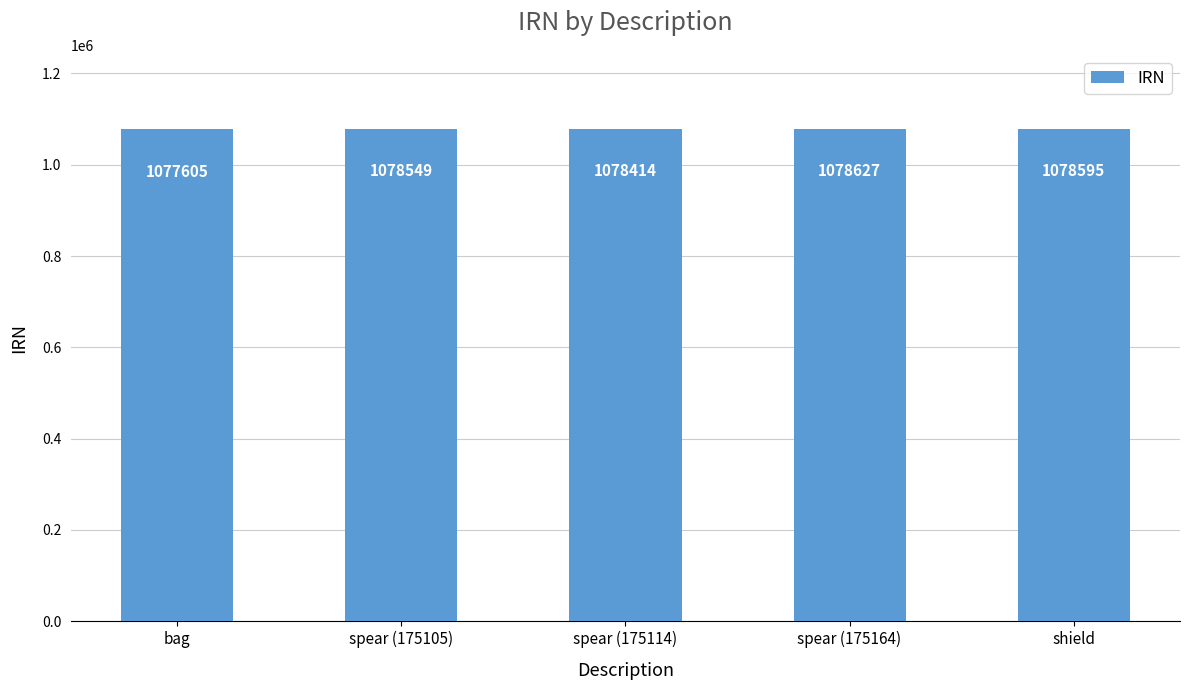

Approximately how many times larger is the value at spear (175105) compared to bag?

1.0